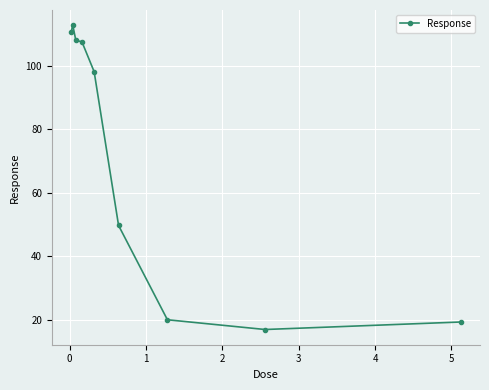

What is the value of the 8th point from the left?

17.0